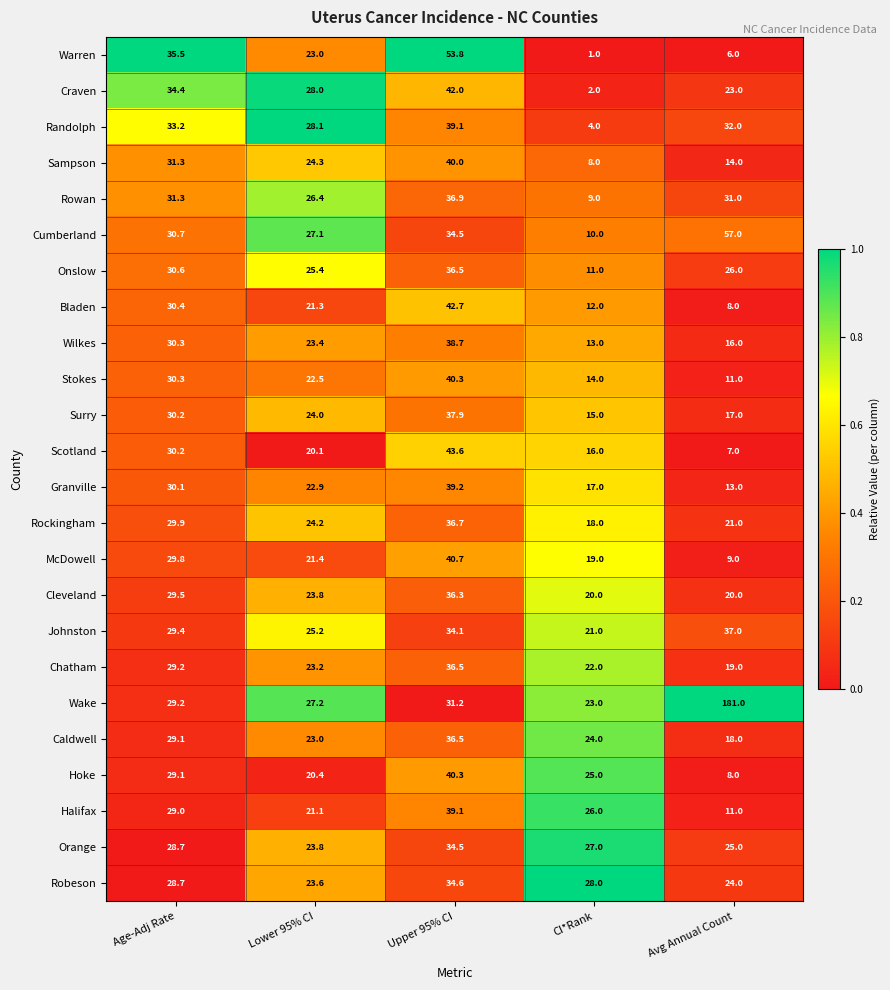

At which category is the sum across all series the highest?

Upper 95% CI